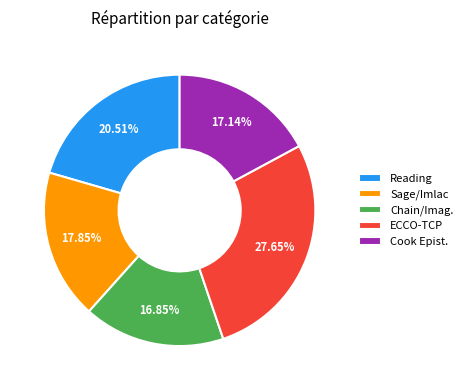

Which category has the biggest portion of the pie?

ECCO-TCP